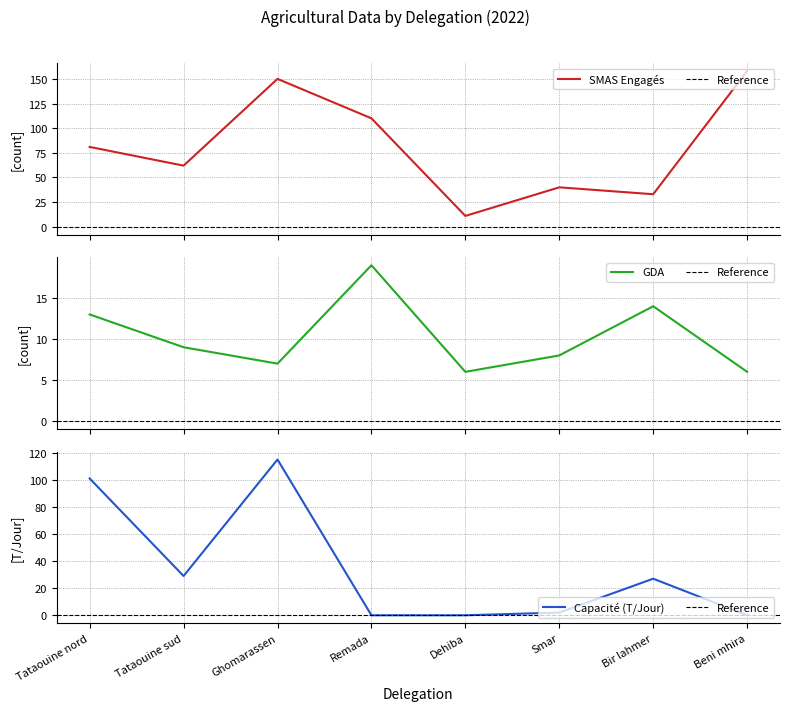

At which category does Presse a olives Capacite (T/Jour) reach its first local peak?

Ghomarassen